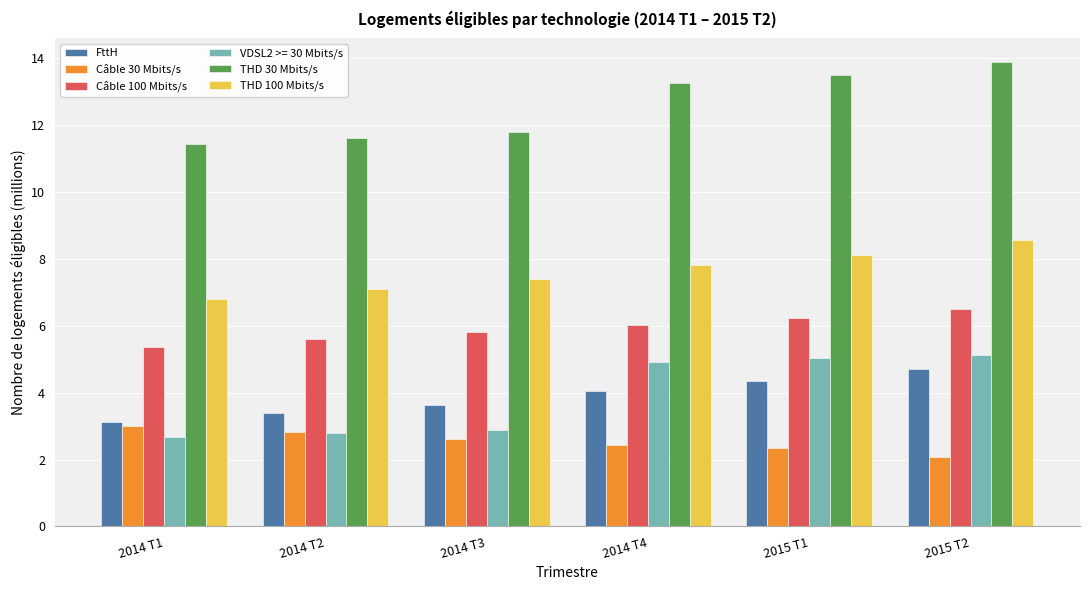

At which category is the sum across all series the highest?

2015 T2